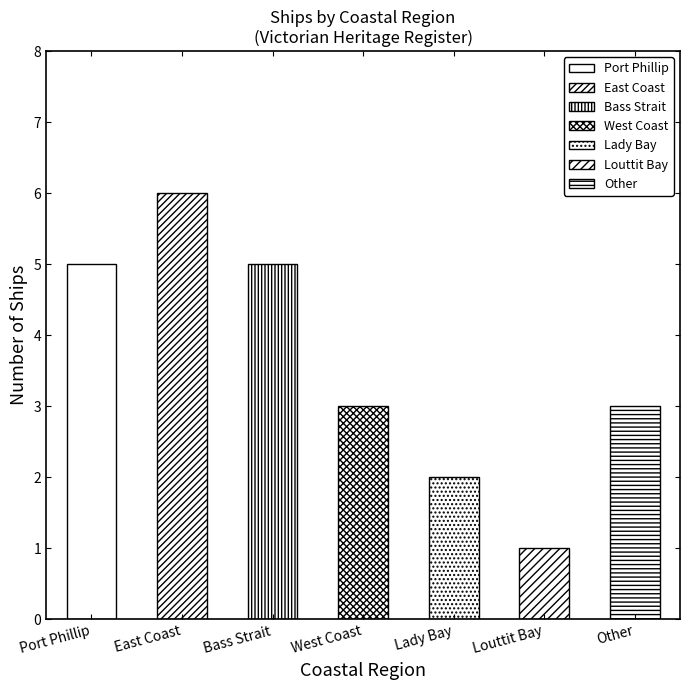

Reading left to right, list all the values displayed in this chart.

5	6	5	3	2	1	3